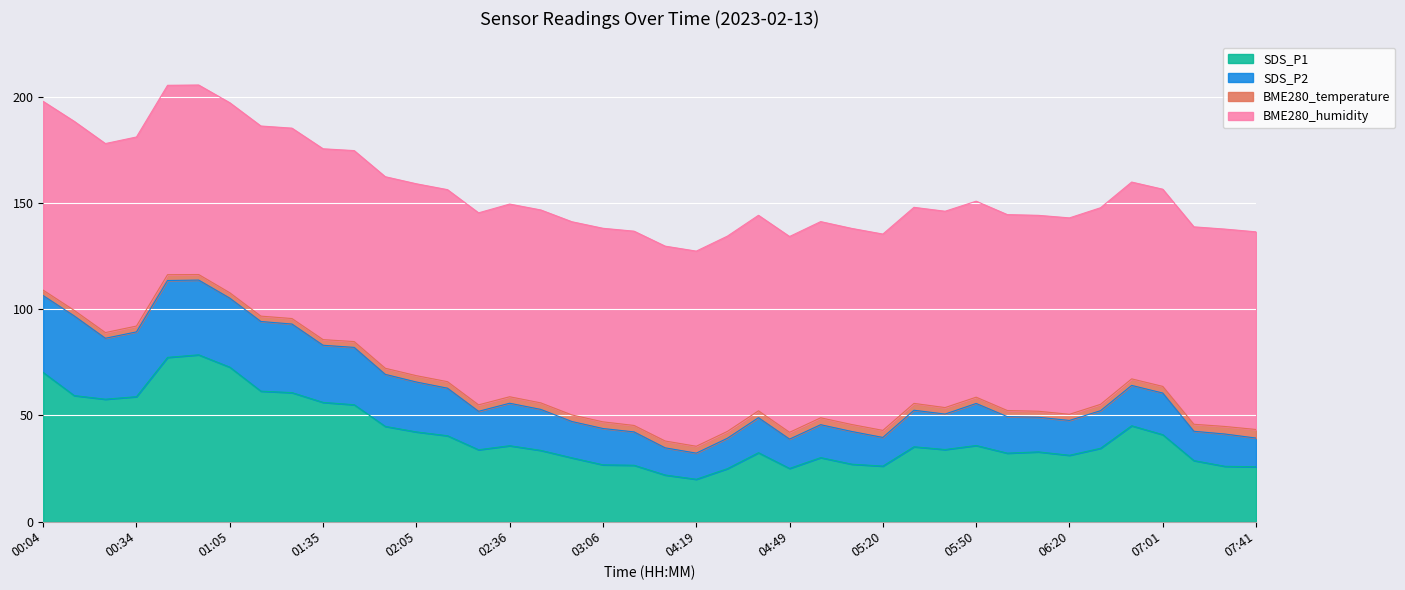

What is the smallest value displayed?

19.9